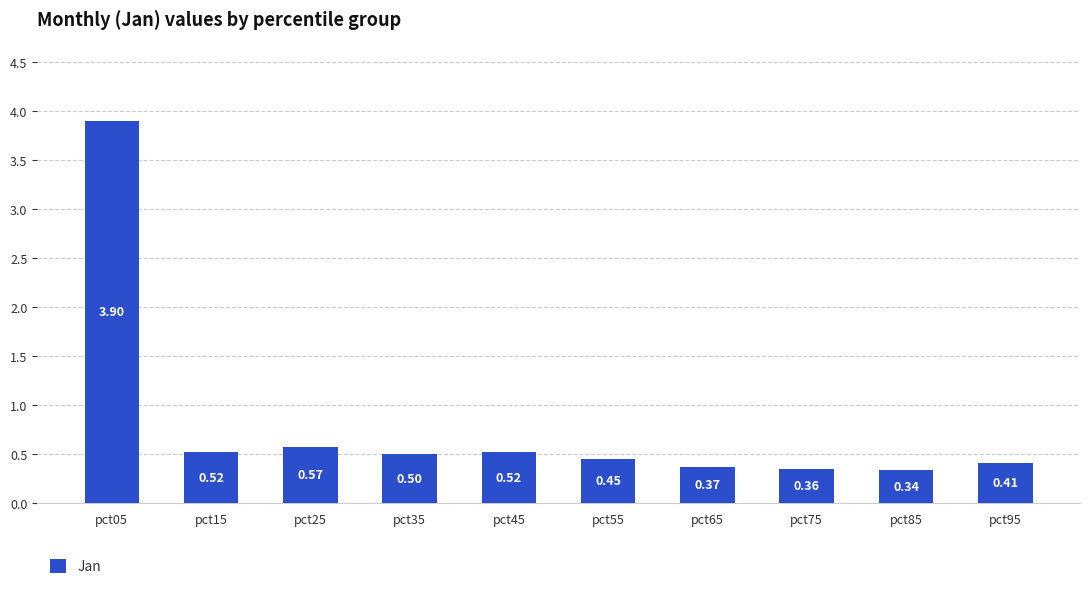

What is the average value?

0.8